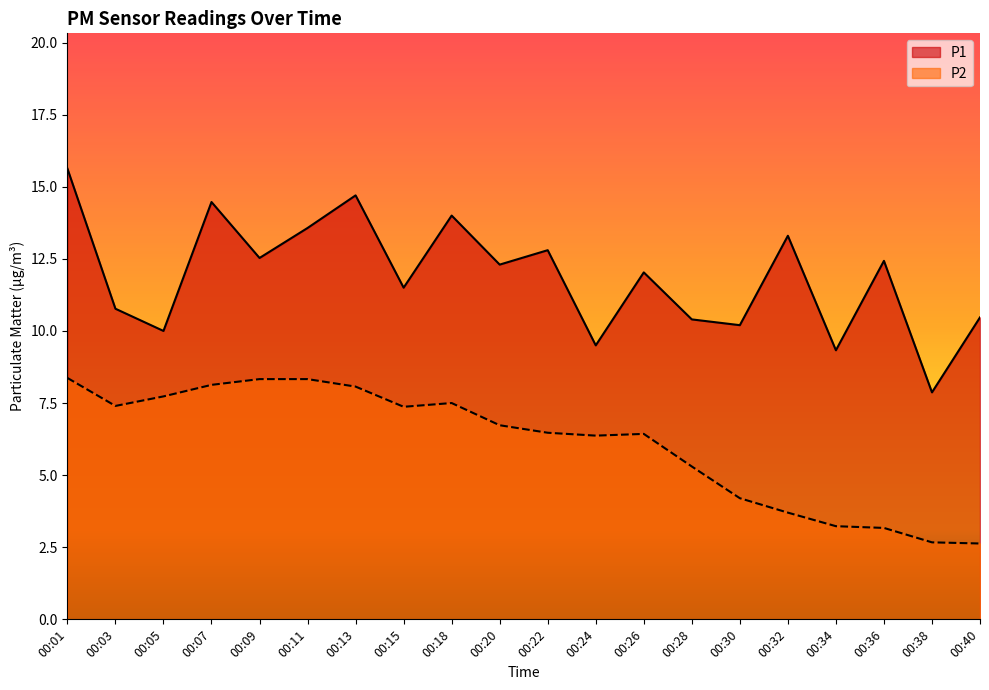

What is the highest value of the P2 series?

8.4